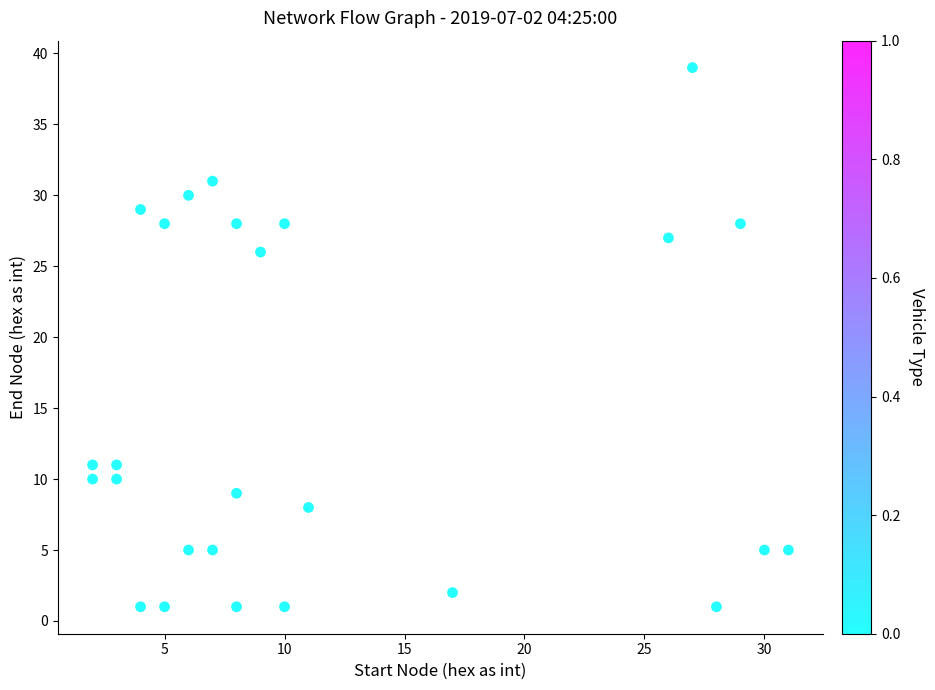

What is the range of Y values (max minus min)?

38